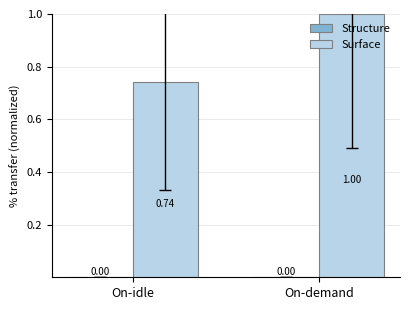

Between On-idle and On-demand, which series saw the biggest shift?

Surface